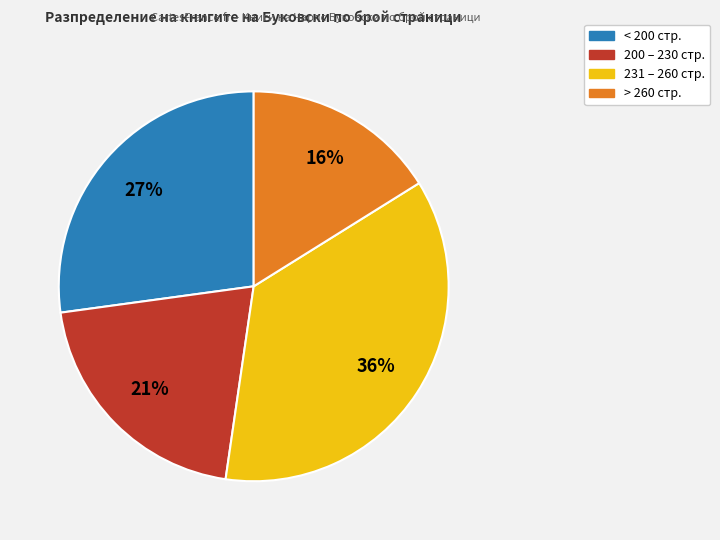

How many segments does this pie chart have?

4